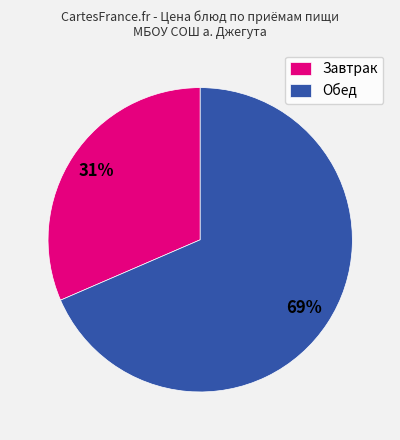

To the nearest percent, what percentage of the pie is Обед?

69%